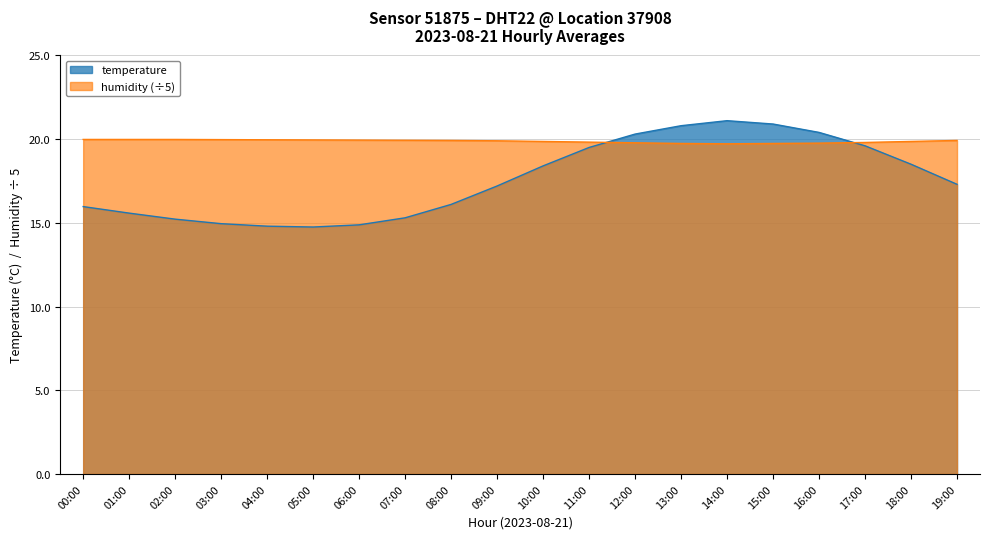

Which has a higher value, 08:00 or 18:00?

18:00